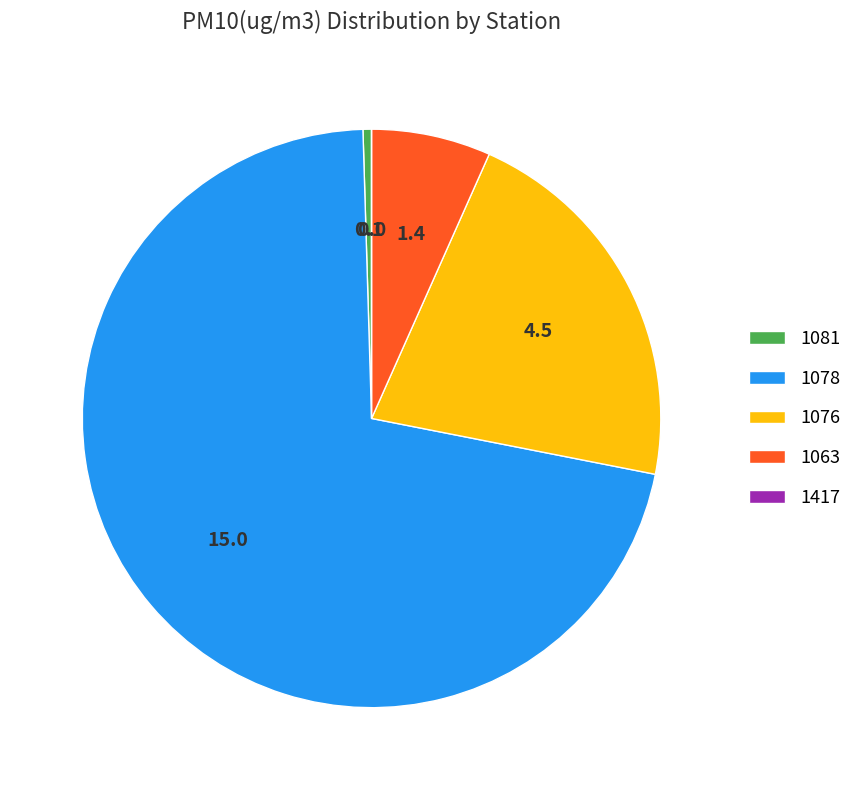

Which category accounts for the majority?

1078